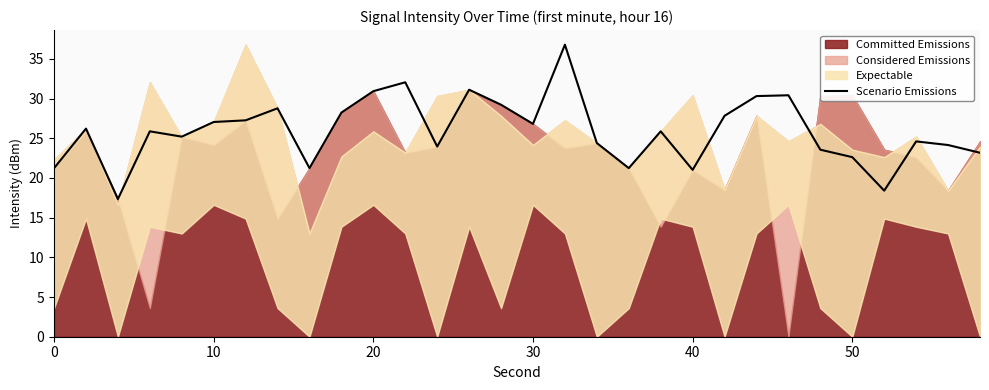

How many points are higher than both their immediate neighbors (excluding endpoints)?

9